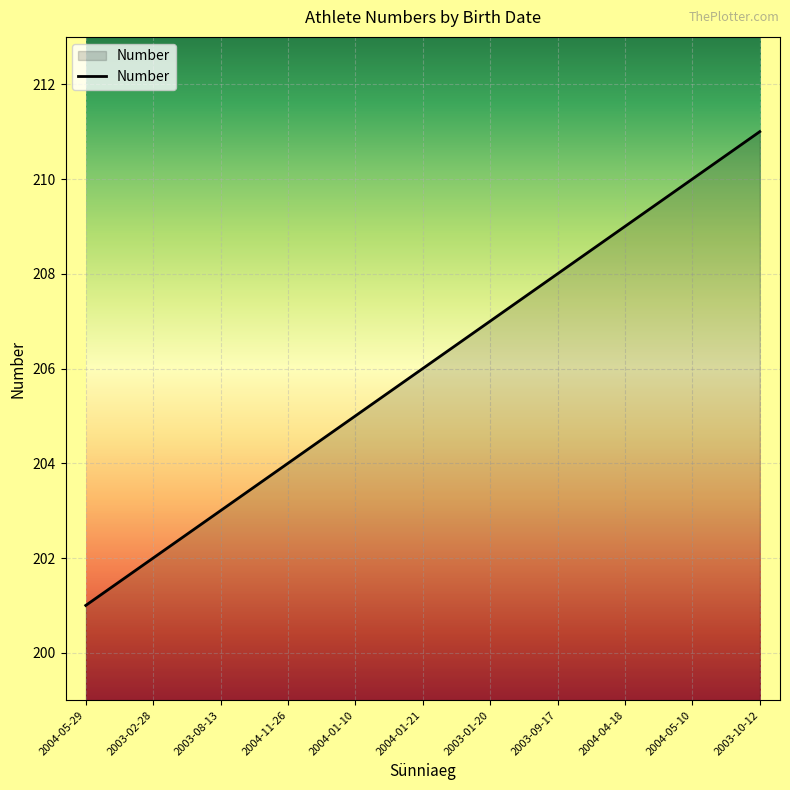

Does the chart display data point markers on the line(s)?

No